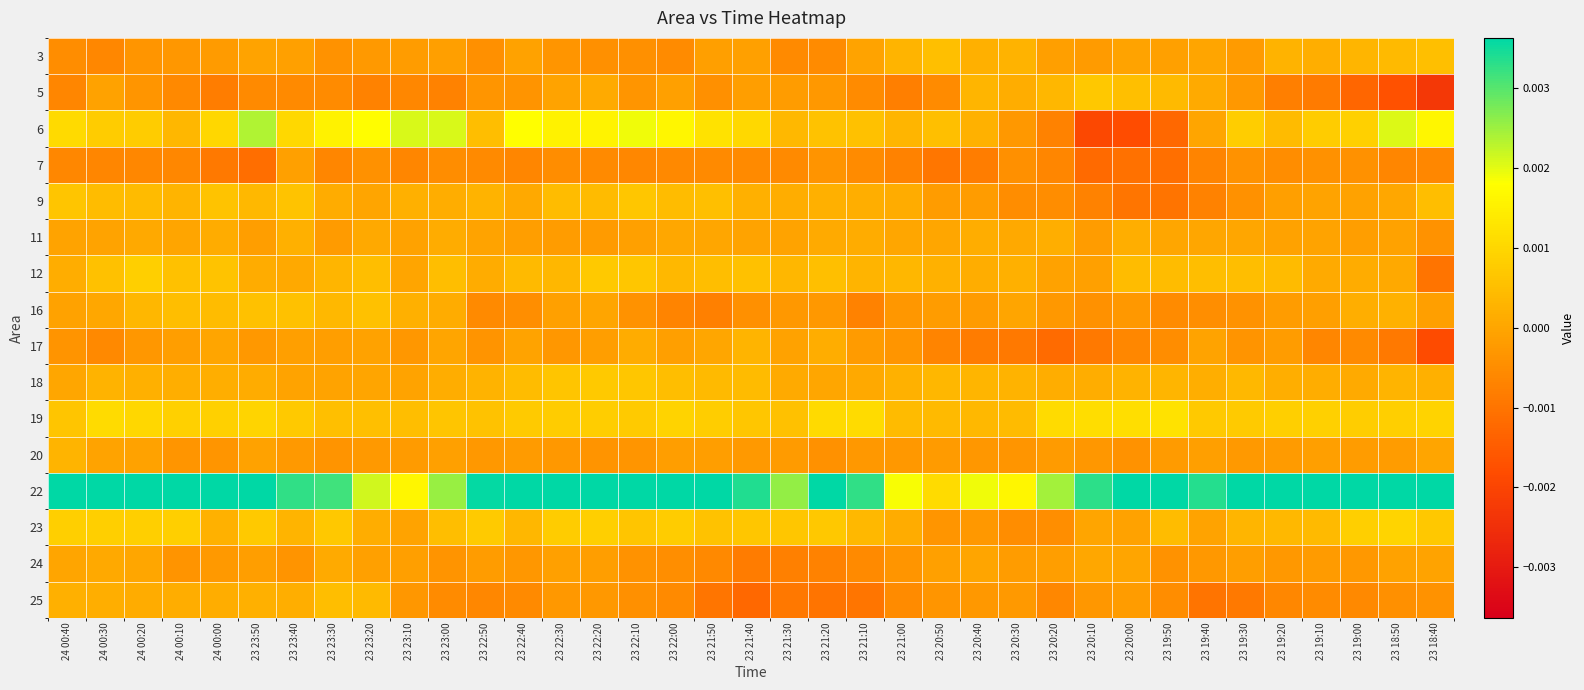

List the series in order of their peak value, lowest first.

7, 24, 11, 20, 17, 25, 3, 16, 9, 5, 18, 12, 23, 19, 6, 22